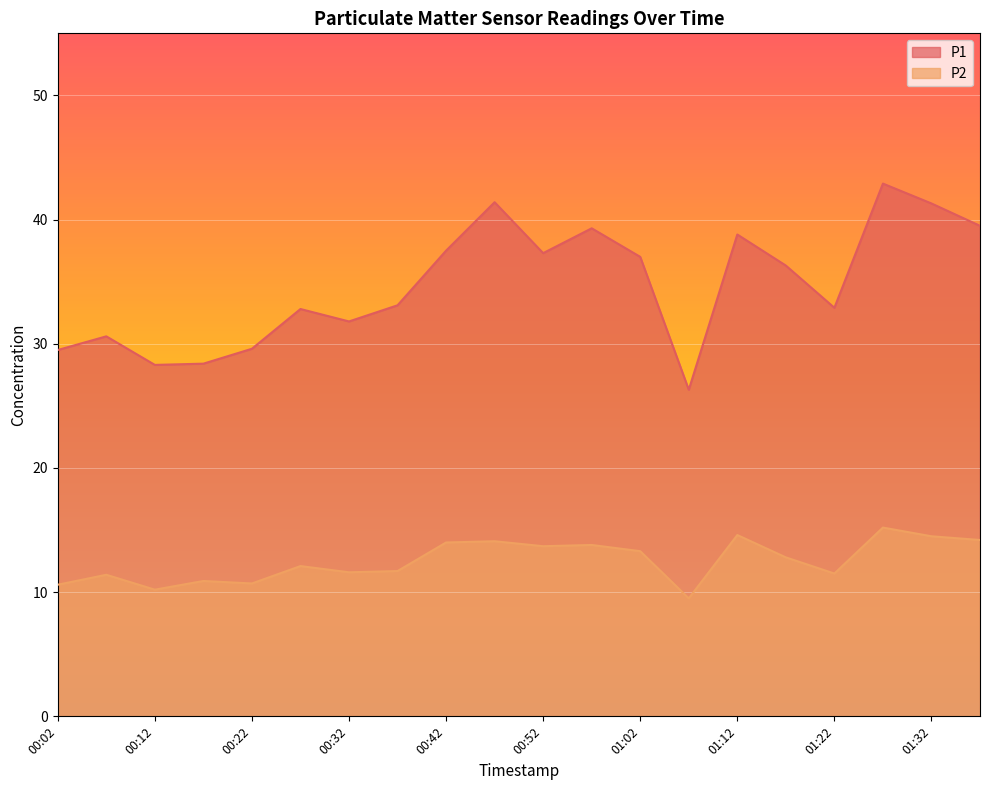

List the series in order of their overall mean, lowest first.

P2, P1